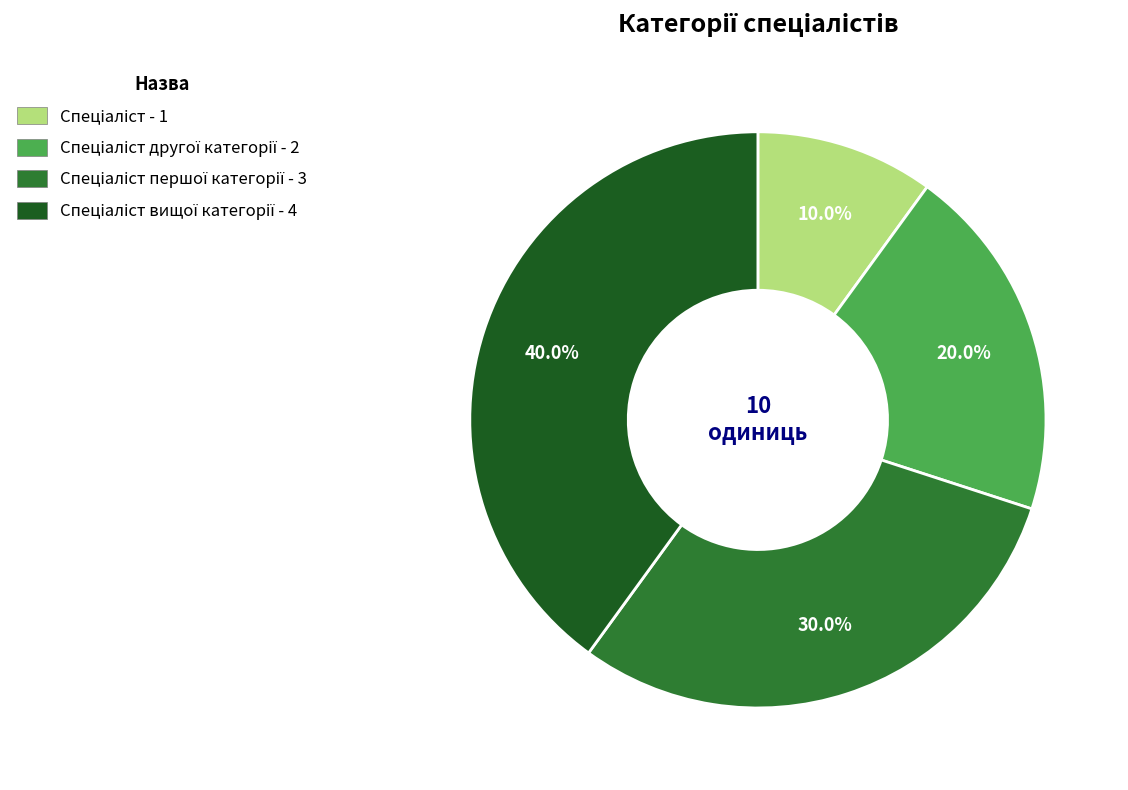

Is there any slice that represents more than half of the pie?

No